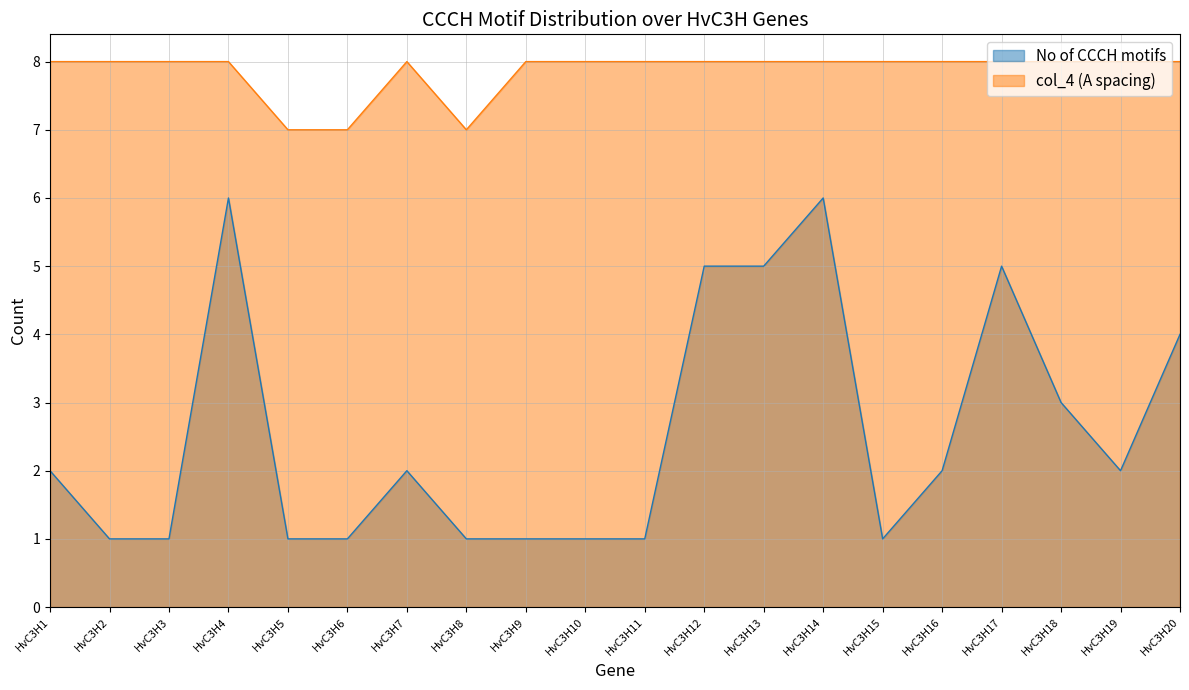

True or false: col_4 (A spacing) and No of CCCH motifs cross at least once.

False